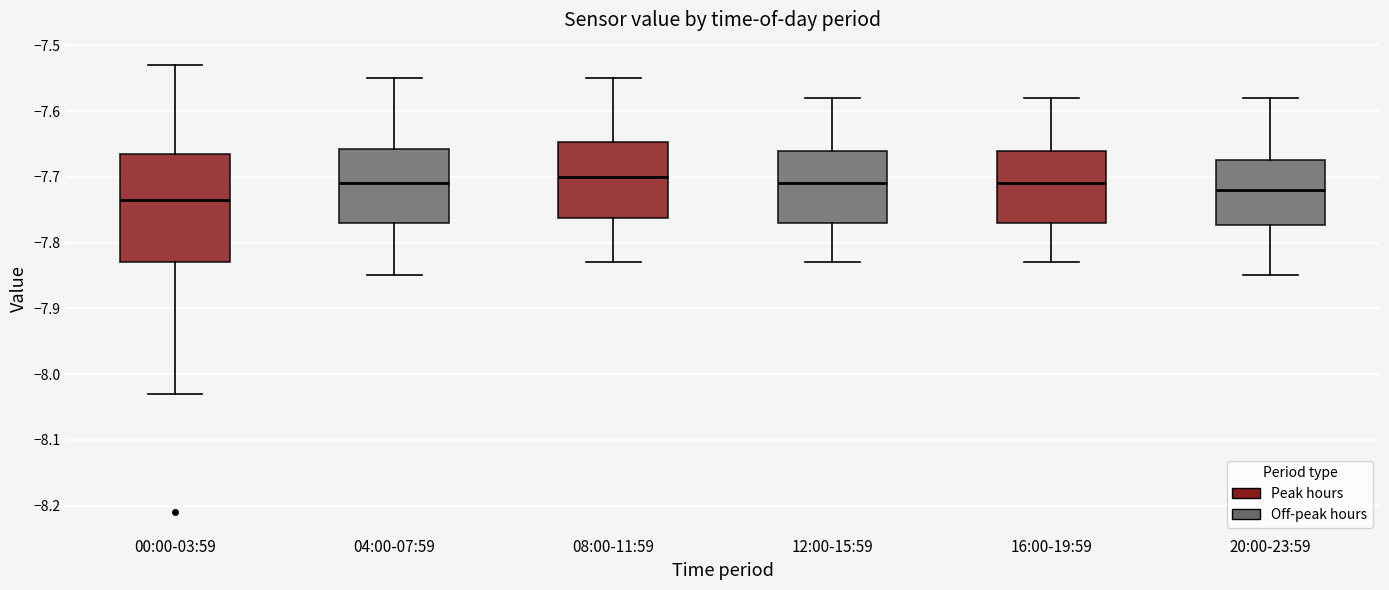

Reading left to right, read every box against the y-axis: the position of its median line, the range the box covers, and the ends of its whiskers. The values are not printed on the chart, so give them approximately, as read against the axis.

00:00-03:59: median -7.73, box -7.83 to -7.66, whiskers -8.03 to -7.53
04:00-07:59: median -7.71, box -7.77 to -7.66, whiskers -7.85 to -7.55
08:00-11:59: median -7.70, box -7.76 to -7.65, whiskers -7.83 to -7.55
12:00-15:59: median -7.71, box -7.77 to -7.66, whiskers -7.83 to -7.58
16:00-19:59: median -7.71, box -7.77 to -7.66, whiskers -7.83 to -7.58
20:00-23:59: median -7.72, box -7.77 to -7.67, whiskers -7.85 to -7.58